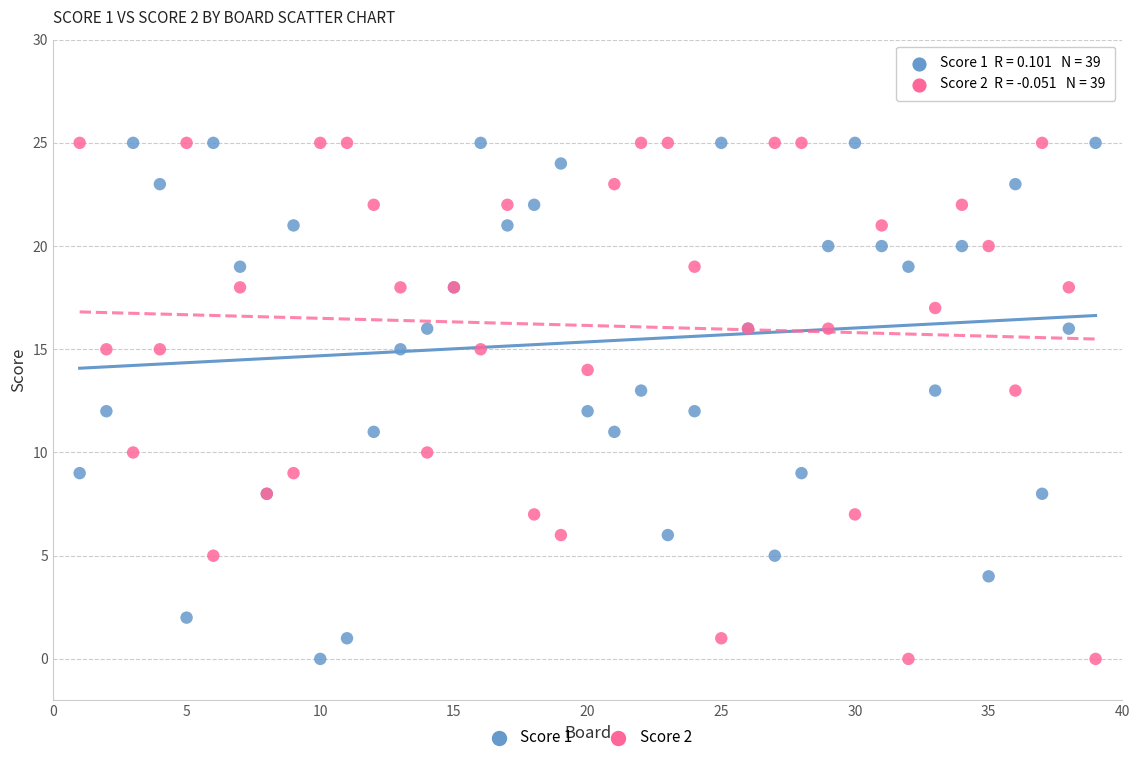

What are all the series names shown in the legend?

Score 1, Score 2